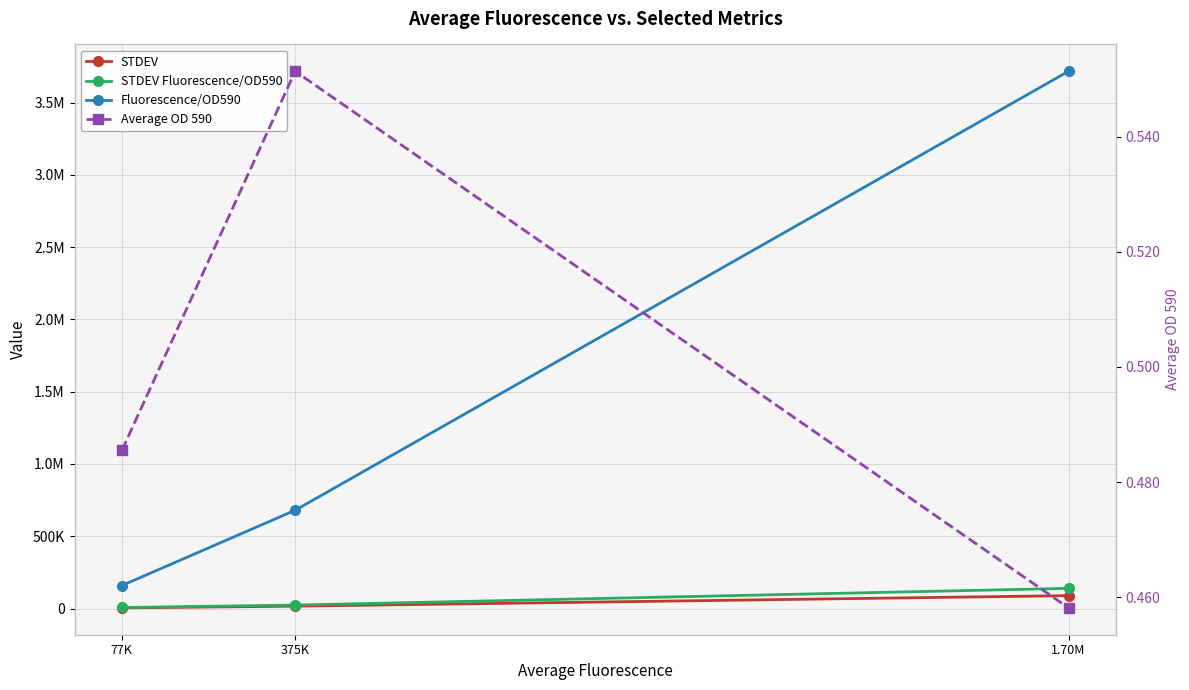

How many series are shown in this chart?

4